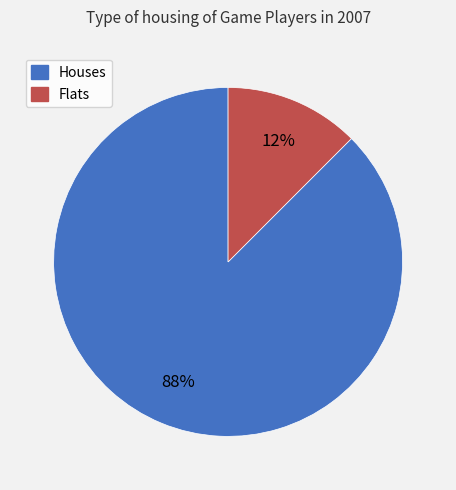

To the nearest percent, what is the average slice percentage?

50%